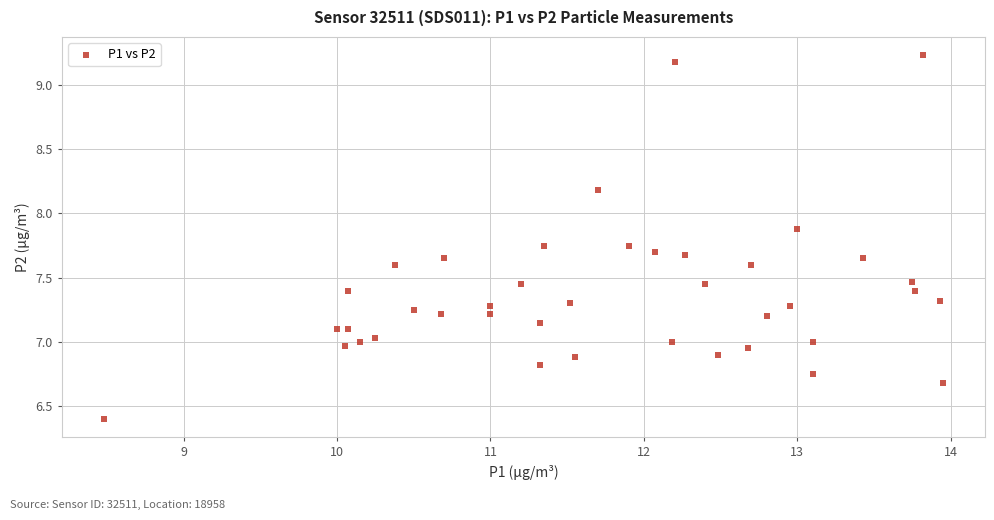

What is the range of X values (max minus min)?

5.5